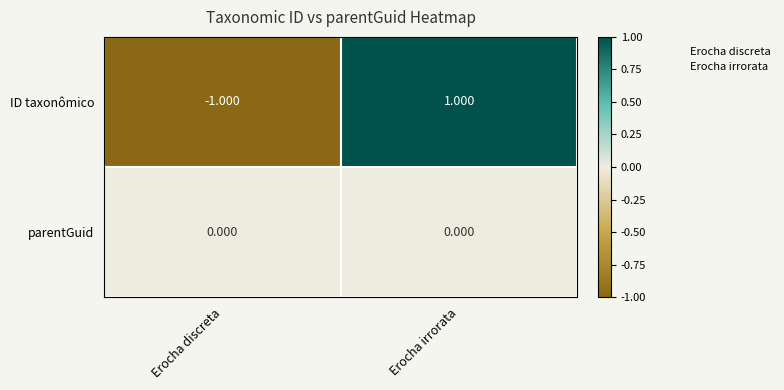

What is the total value across all series at Erocha discreta?

-1